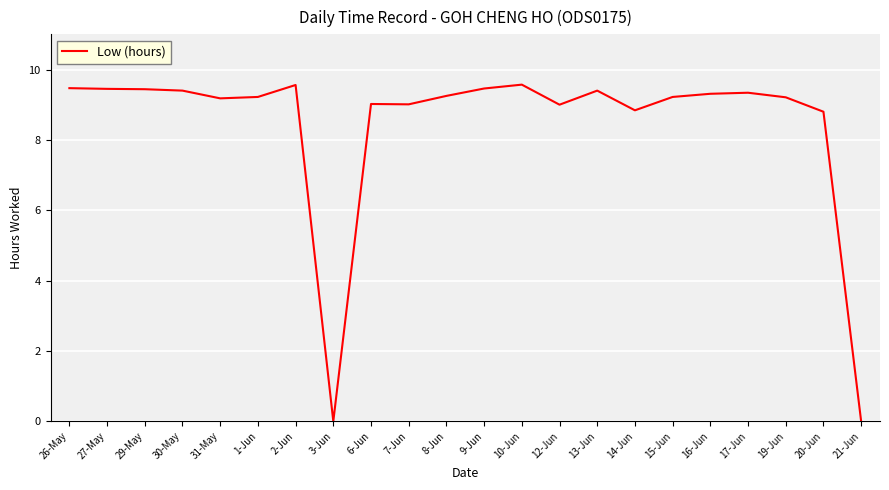

What position from the right is 1-Jun?

17